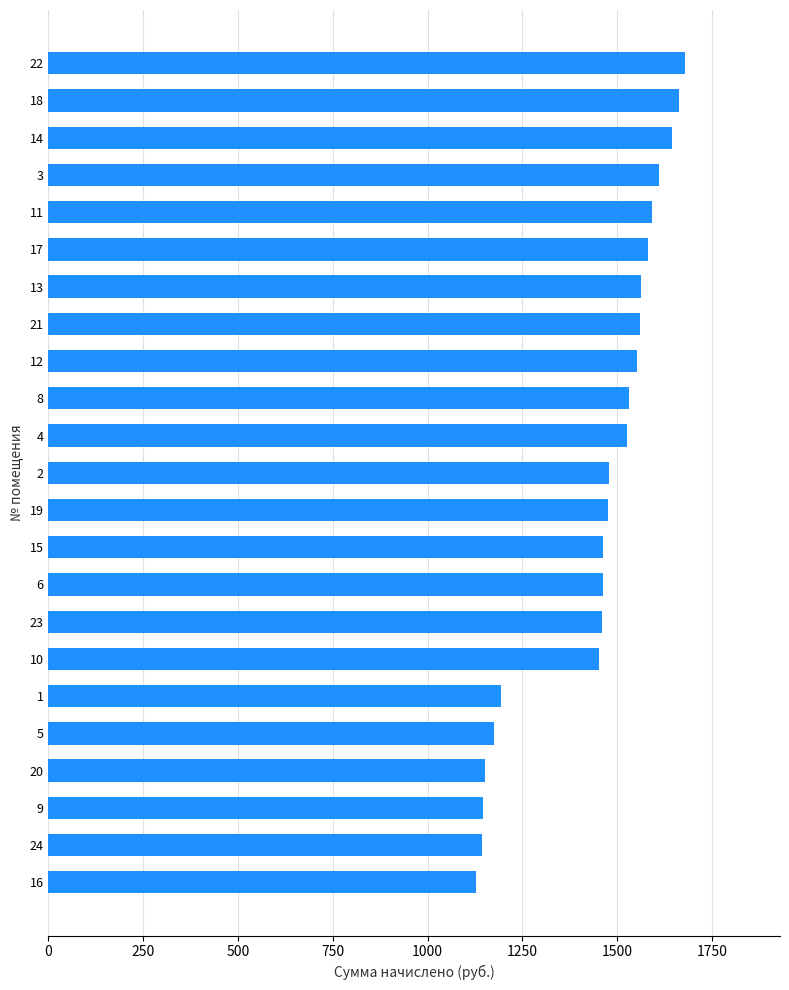

The chart shows a value of 2021.4 at 12. True or false?

False